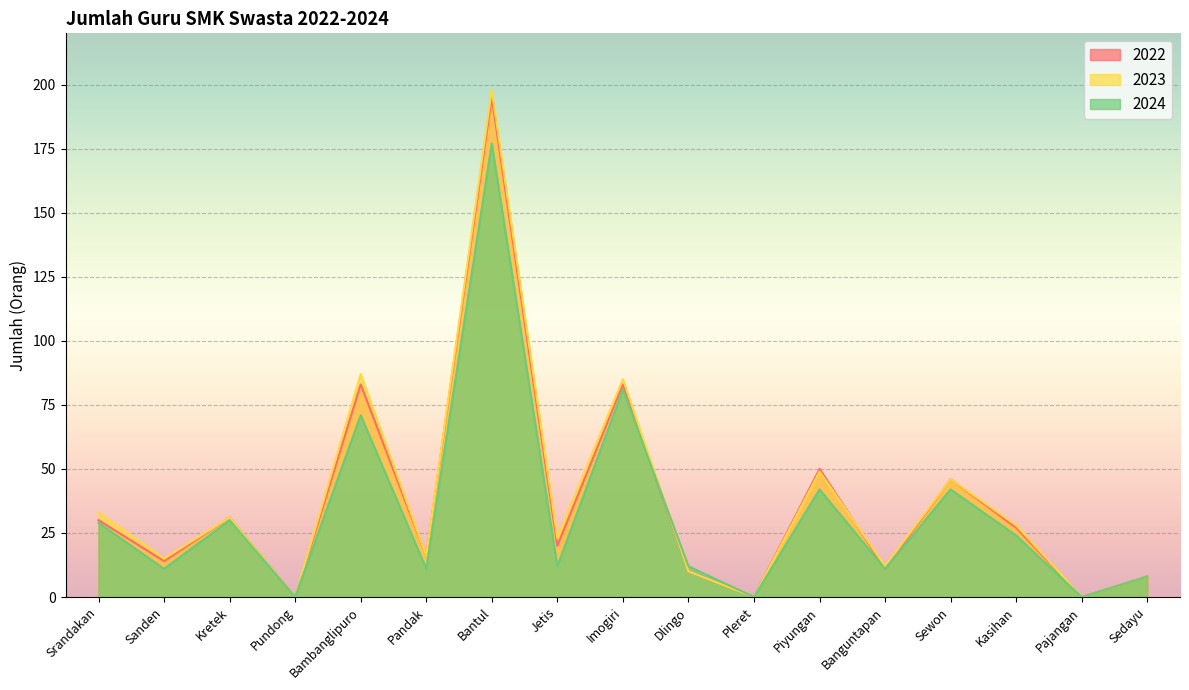

What is the average value of the 2024 series?

33